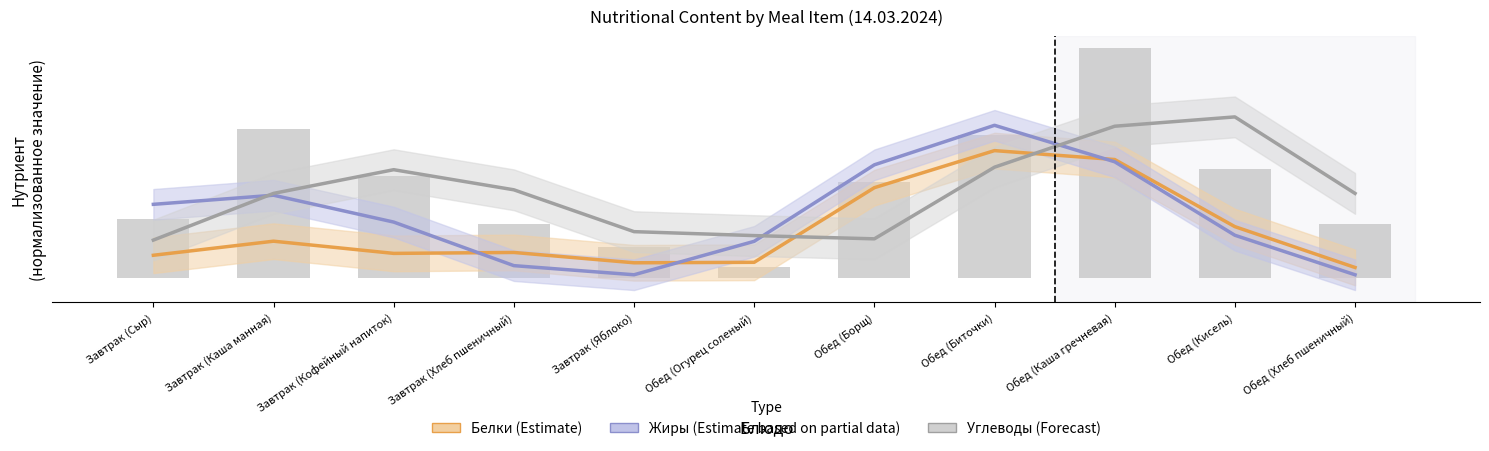

What is the average value of the Жиры (Partial) series?

12.3